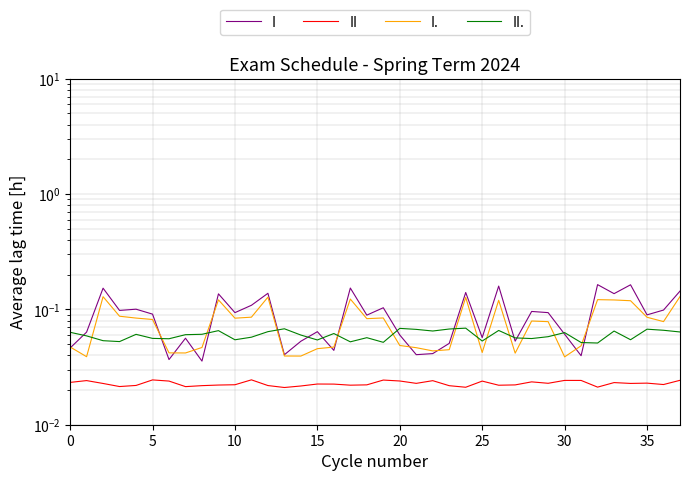

How many data points does each series have?

38